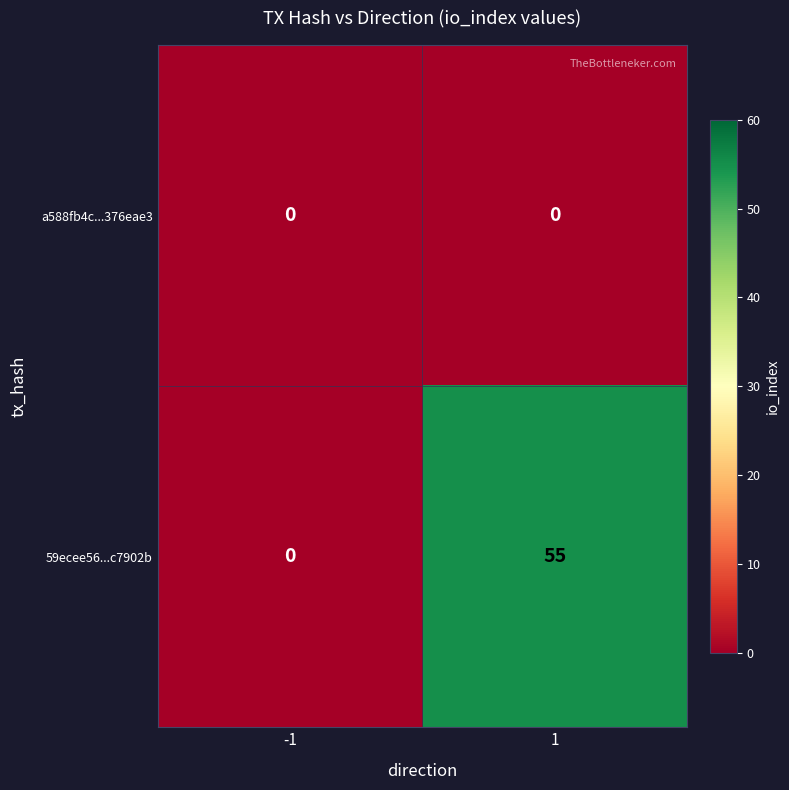

What is the total value across all series at 1?

55